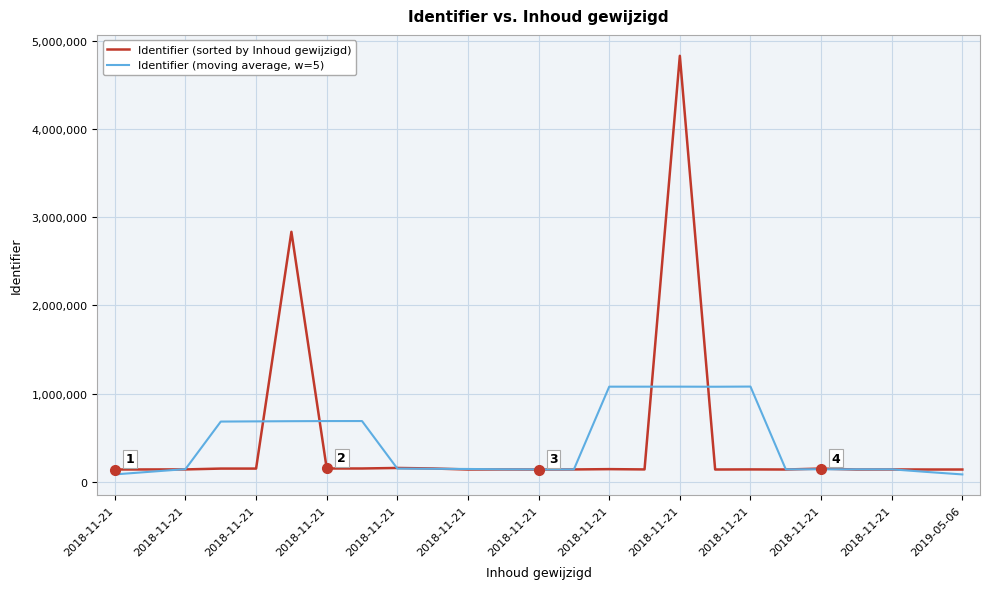

Rank the series by their maximum value, from highest to lowest.

Identifier (sorted by Inhoud gewijzigd), Identifier (moving average, w=5)